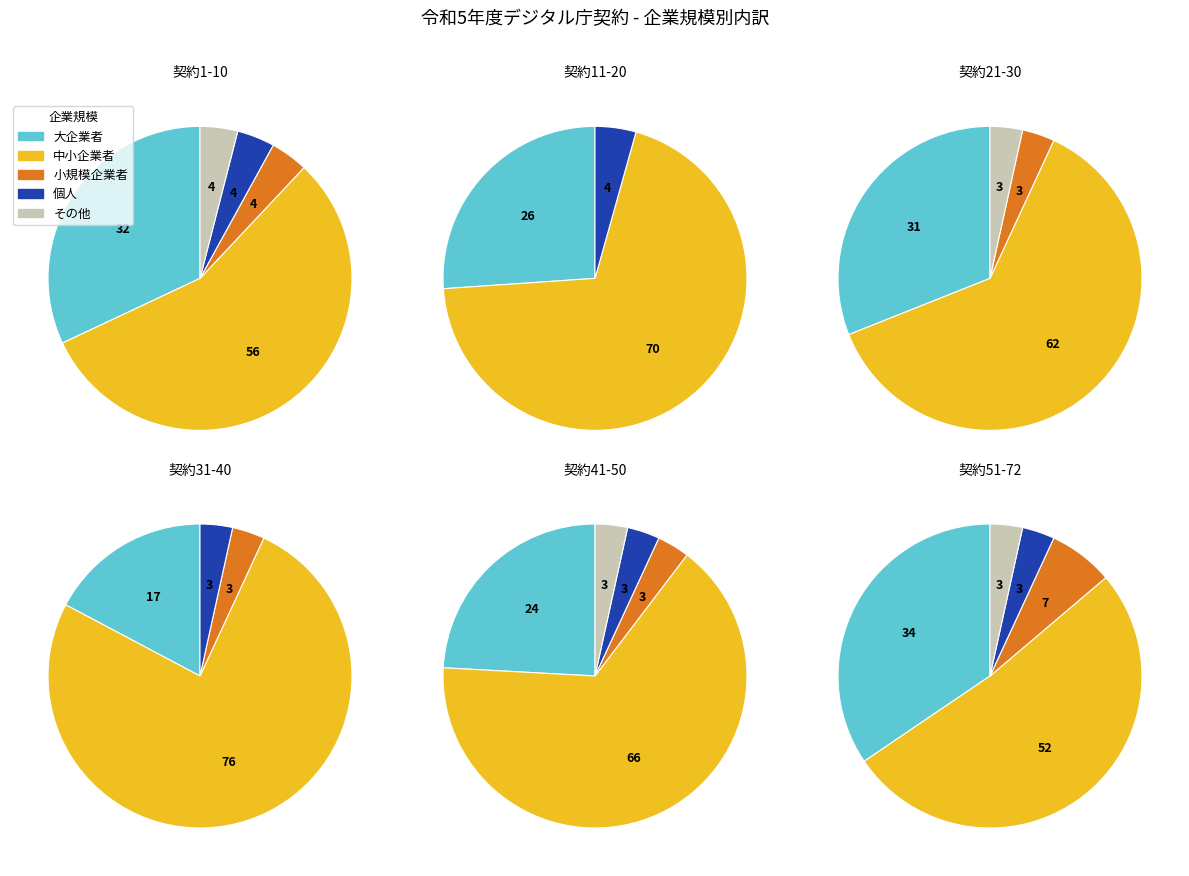

Rank the categories by value from lowest to highest.

小規模企業者, その他, 個人, 大企業者, 中小企業者